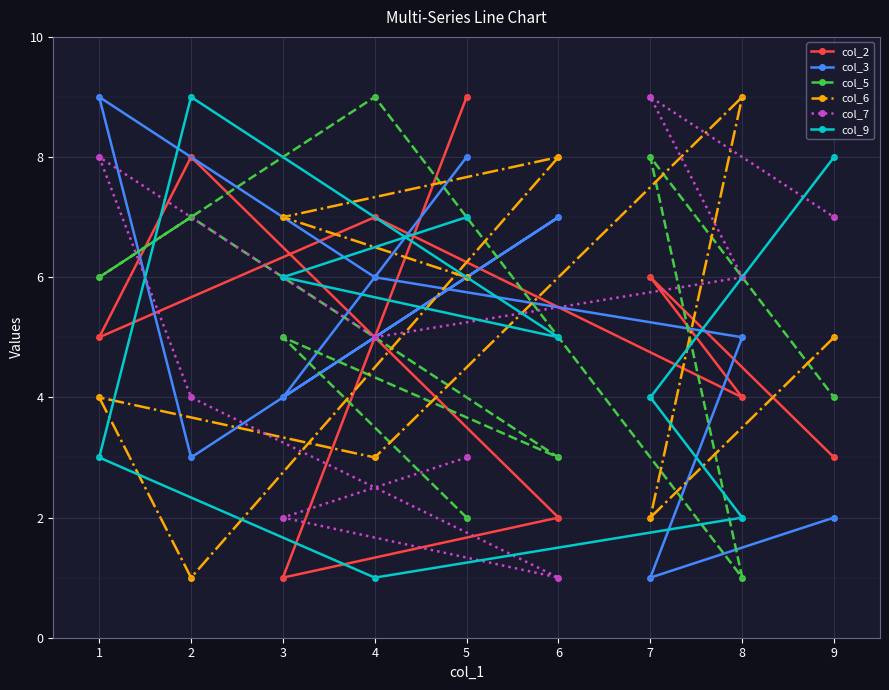

Is it true that col_5 equals 4 at 9?

True